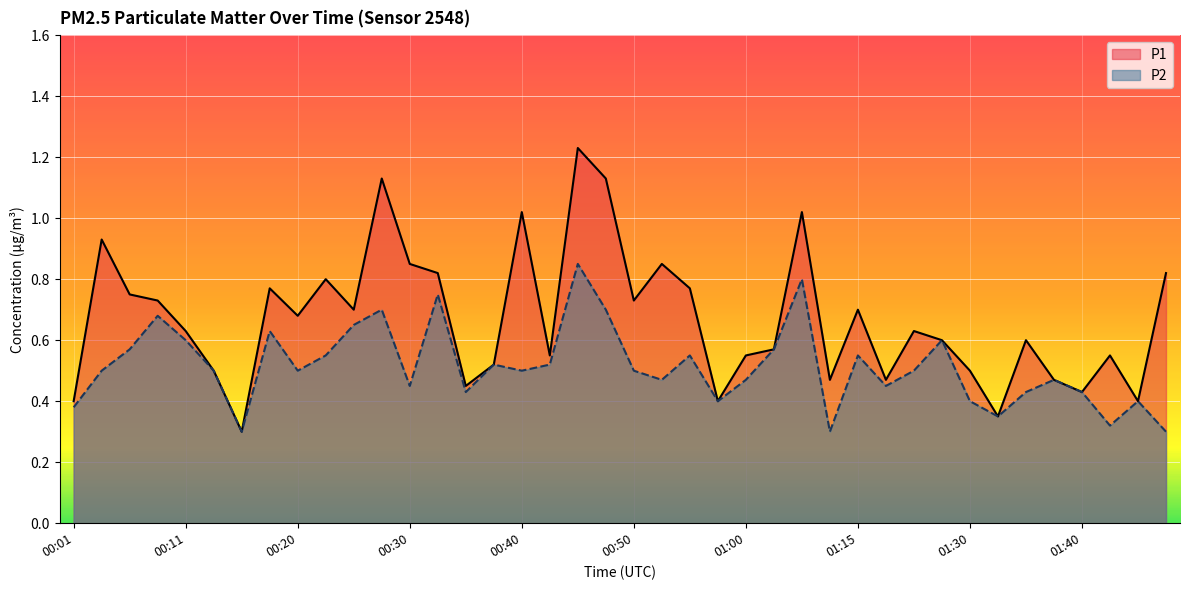

The P2 series shows 0.2 at 00:13. True or false?

False